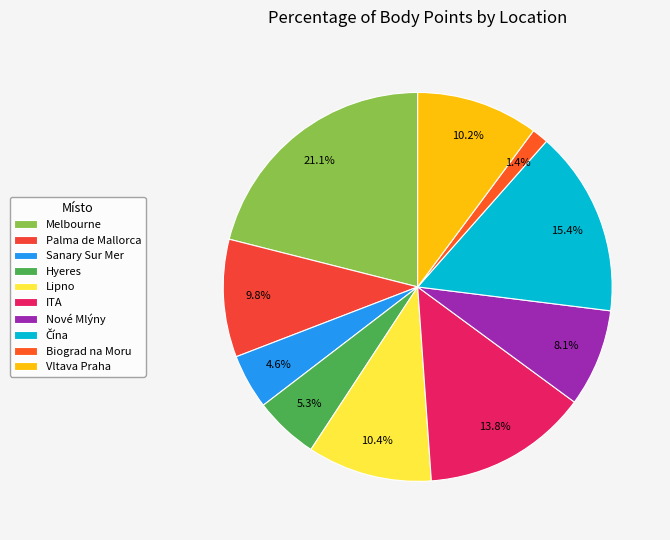

Does any single category account for the majority?

No